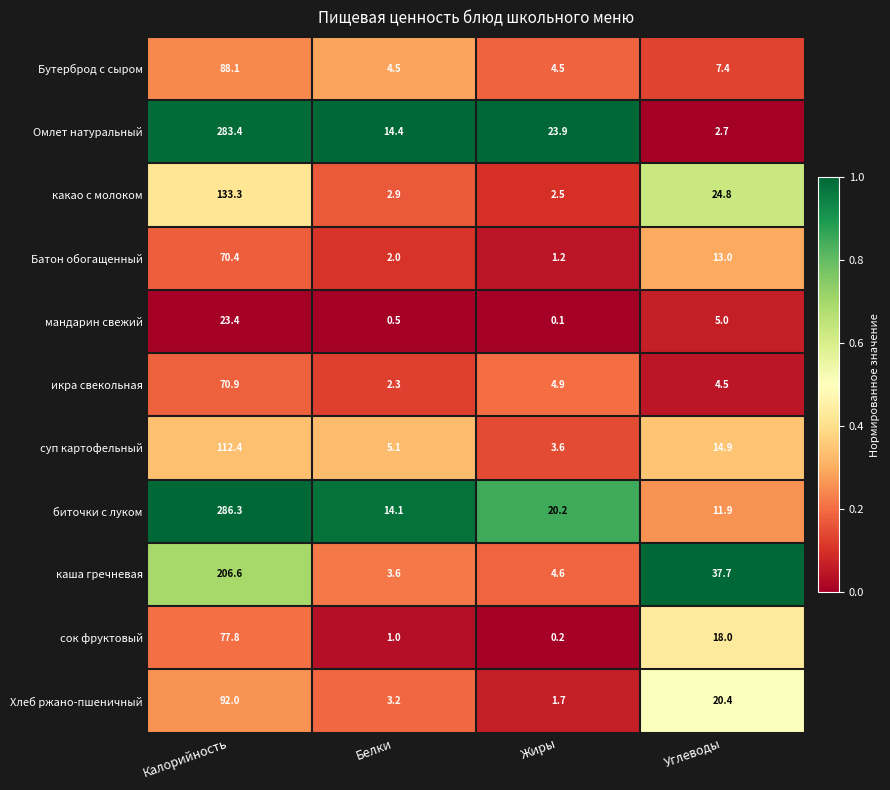

What is the difference between the биточки с луком values at Калорийность and Углеводы?

274.4